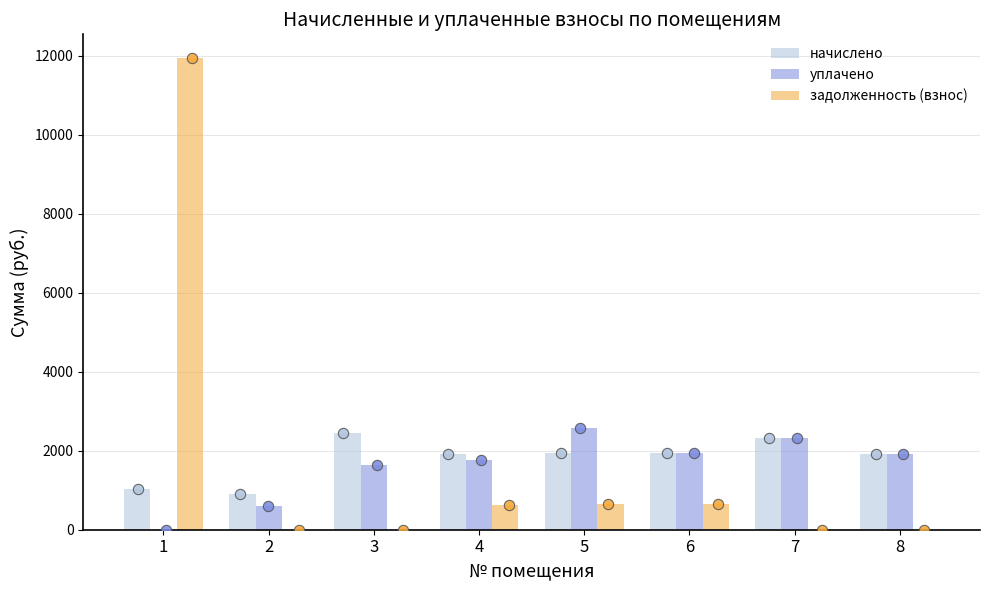

At how many categories does at least one series exceed 9827?

1